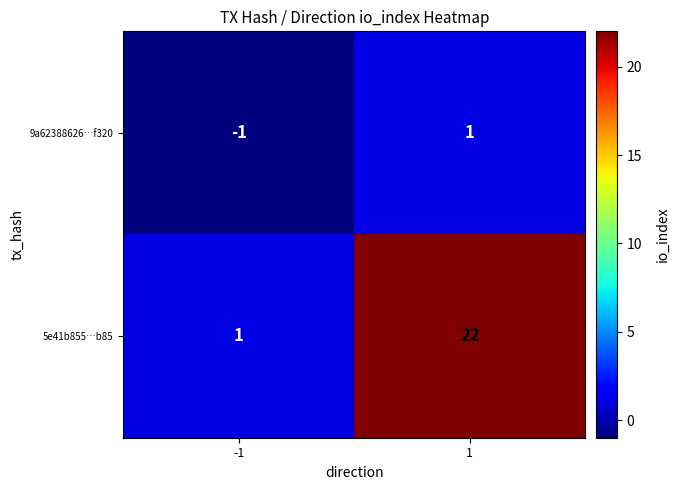

The 9a62388626…f320 series shows -1 at -1. True or false?

True